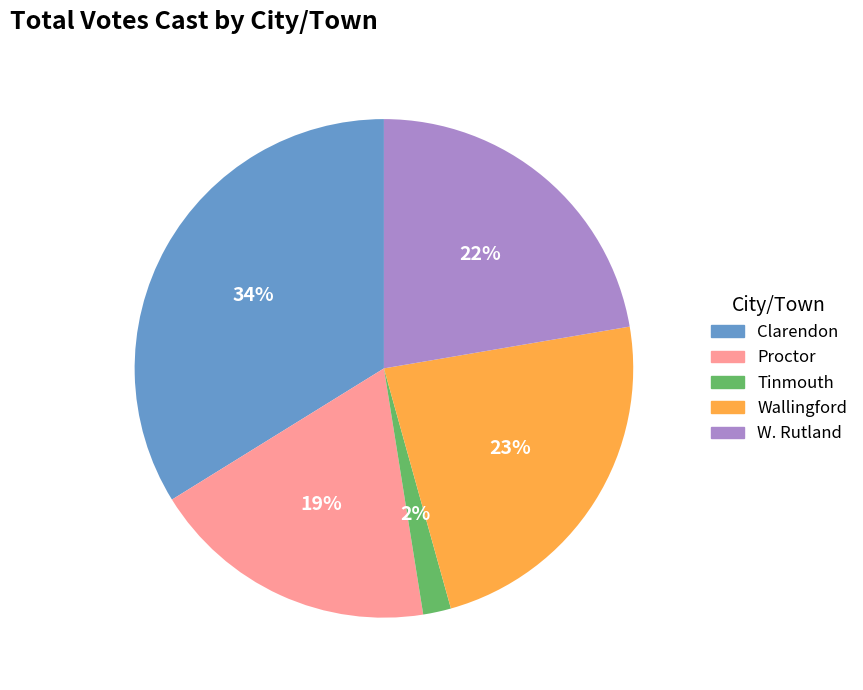

Is Wallingford the majority of the pie?

No